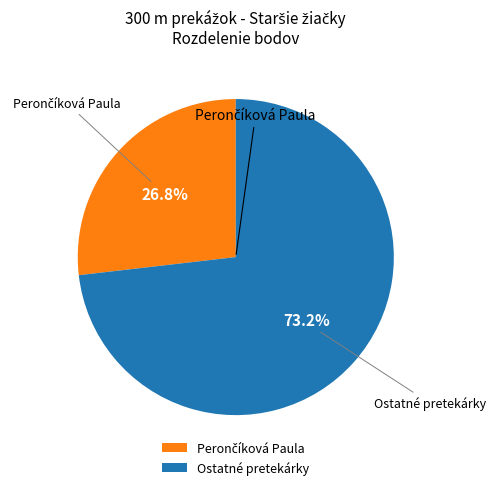

How many segments does this pie chart have?

2